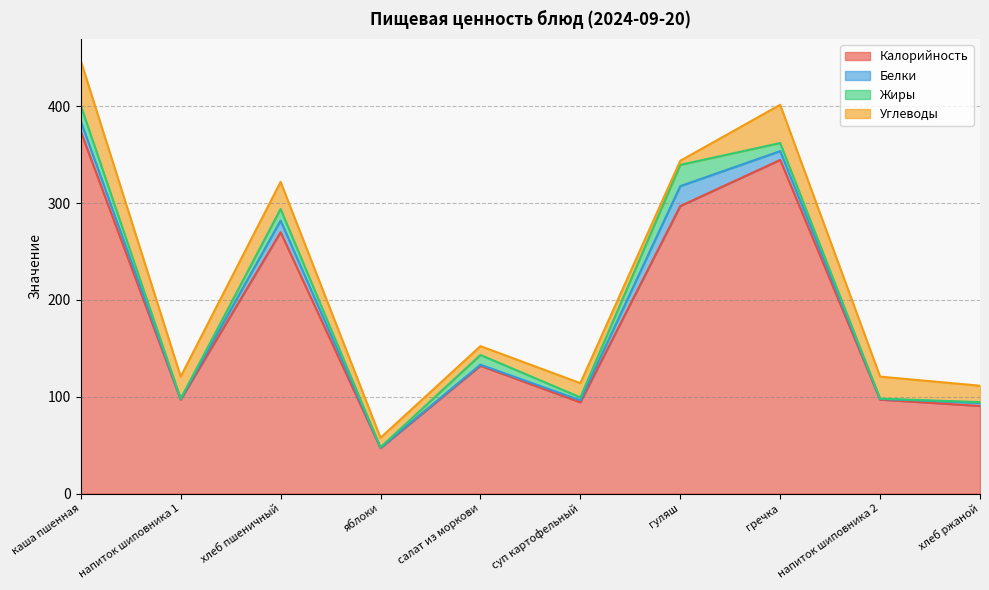

Reading left to right, what are all the values shown in this chart?

Калорийность: 374.0	97.0	270.0	47.0	132.0	94.2	297.0	344.6	97.0	90.5
Белки: 10.9	0.7	12.0	0.4	1.1	2.2	20.6	9.1	0.7	3.3
Жиры: 16.1	0.3	12.0	0.4	10.1	3.0	22.0	8.4	0.3	0.6
Углеводы: 46.2	22.8	28.0	9.8	9.1	14.7	4.2	39.5	22.8	17.0